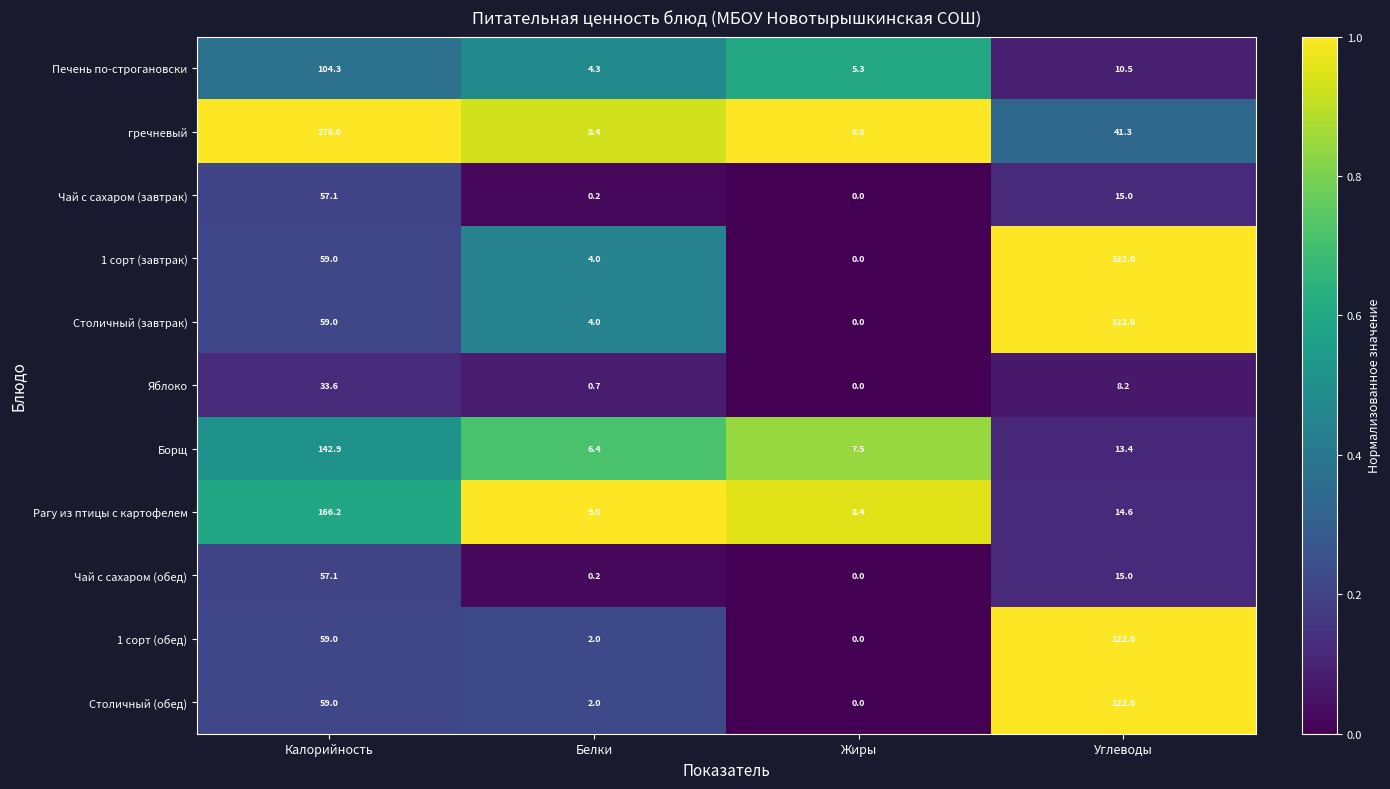

Where does the Яблоко series first go above 8?

Калорийность